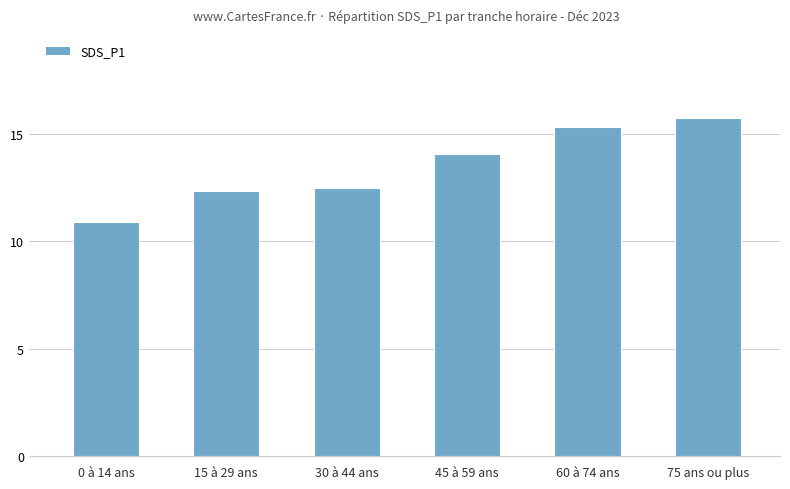

Count the number of categories in the chart.

6